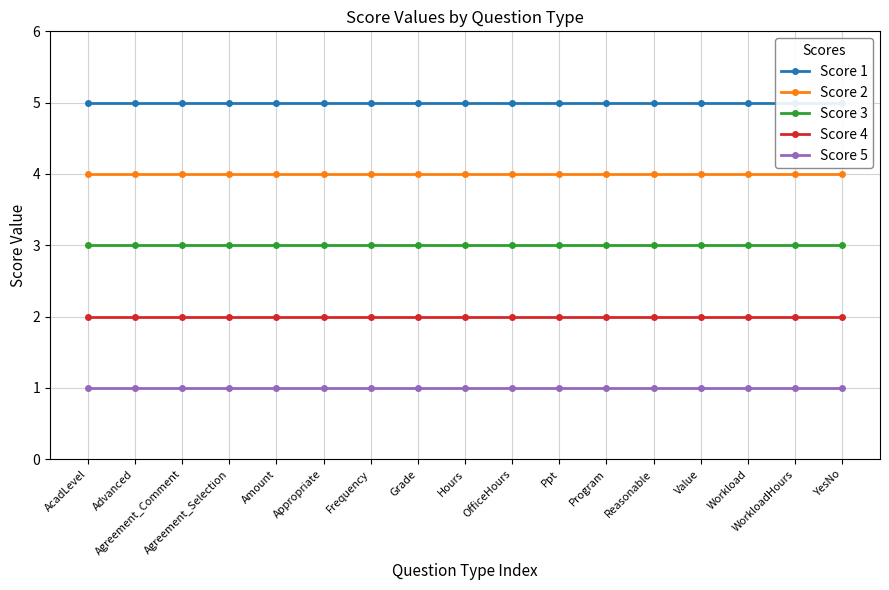

What is the value of the Score 3 point at the 15th from the left?

3